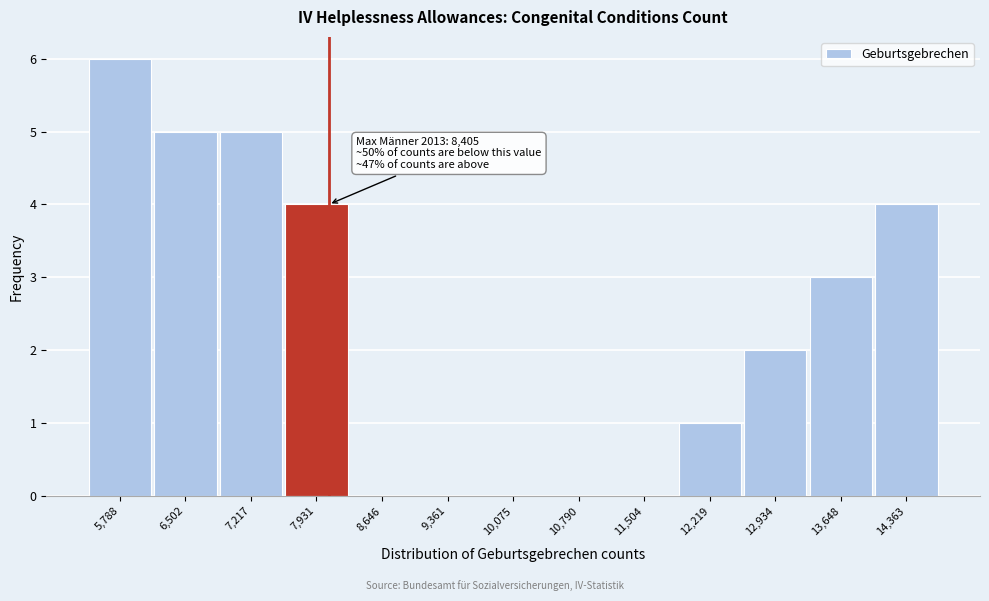

The value at 5,788 is 6. True or false?

True